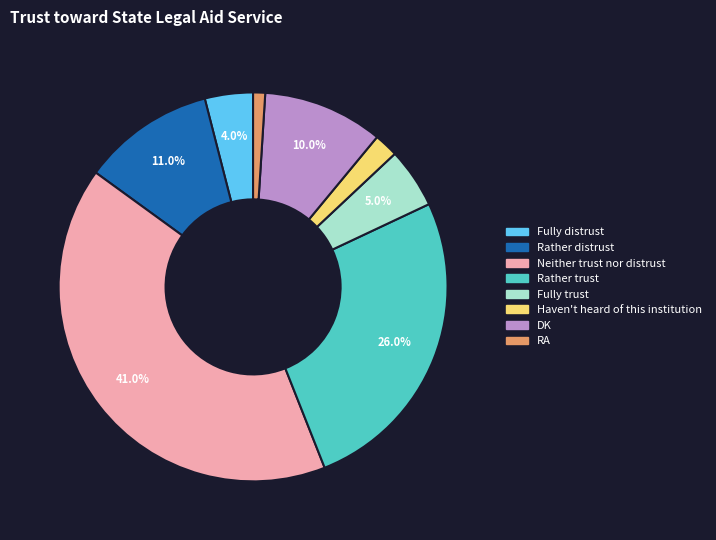

The Haven't heard of this institution slice represents 2% of the pie. True or false?

True